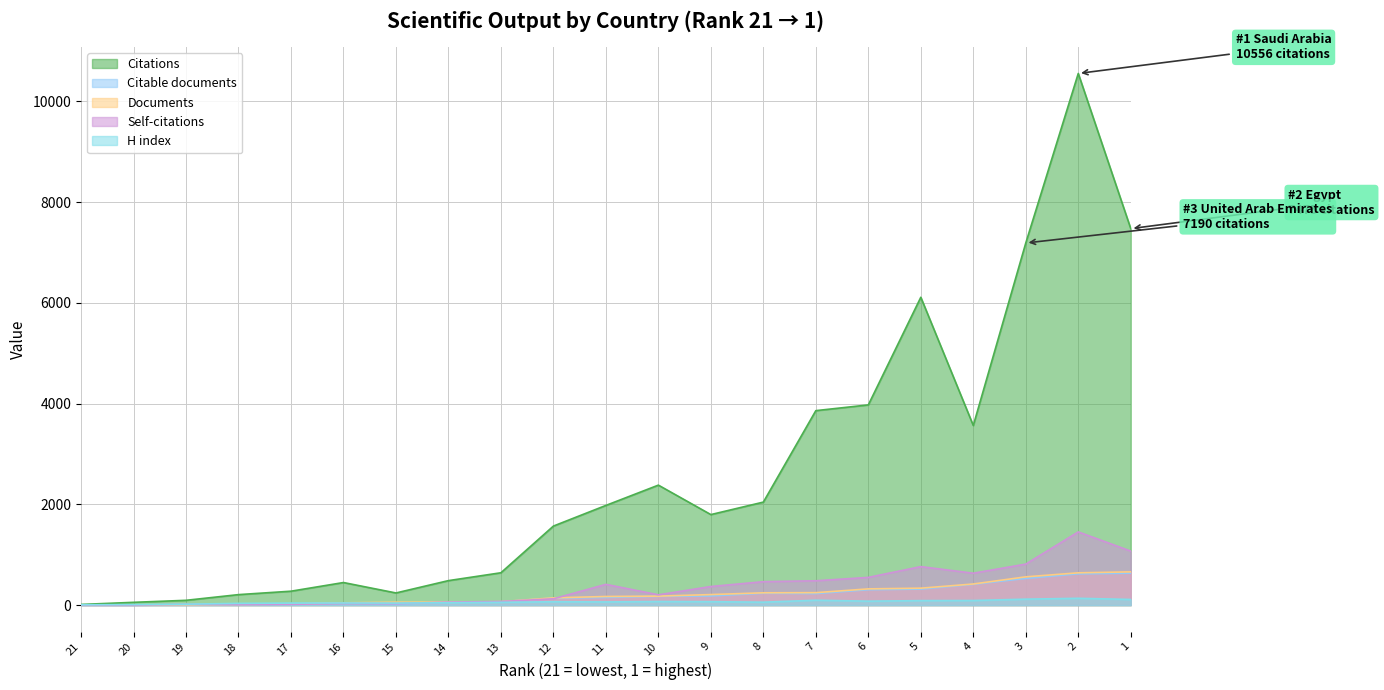

At which category is the sum across all series the highest?

2